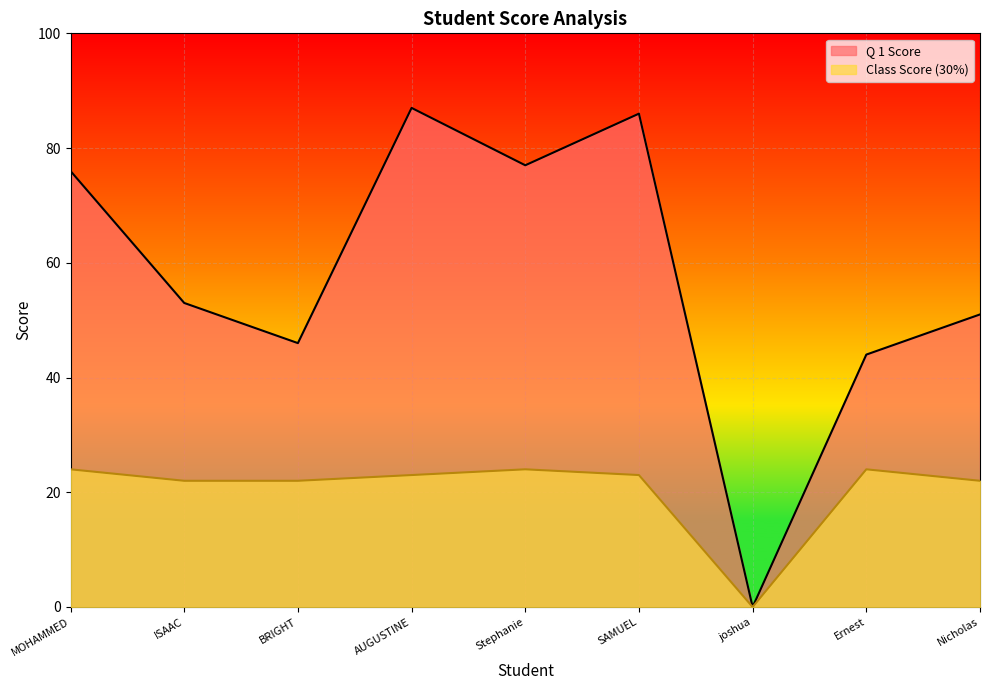

Reading left to right, extract all data points from this chart.

Q 1 Score: MOHAMMED=76	ISAAC=53	BRIGHT=46	AUGUSTINE=87	Stephanie=77	SAMUEL=86	joshua=0	Ernest=44	Nicholas=51
Class Score (30%): MOHAMMED=24	ISAAC=22	BRIGHT=22	AUGUSTINE=23	Stephanie=24	SAMUEL=23	joshua=0	Ernest=24	Nicholas=22